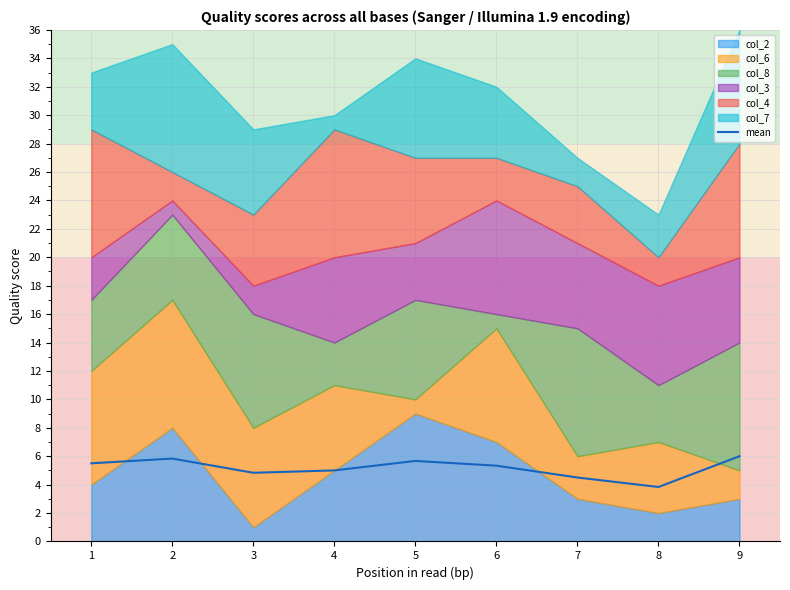

List the labels in order of value, smallest first.

8, 7, 3, 4, 6, 1, 5, 2, 9